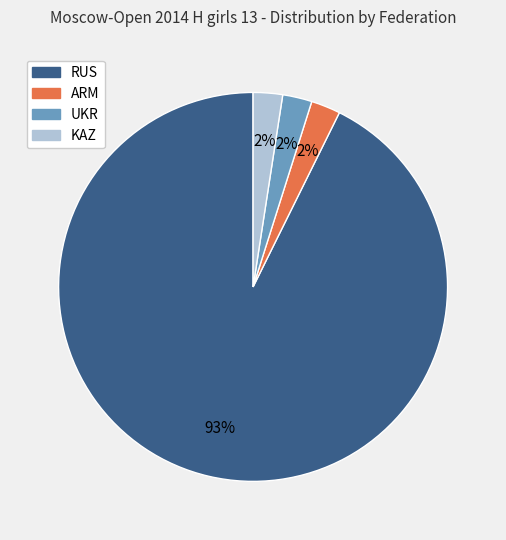

How many slices are in this pie chart?

4